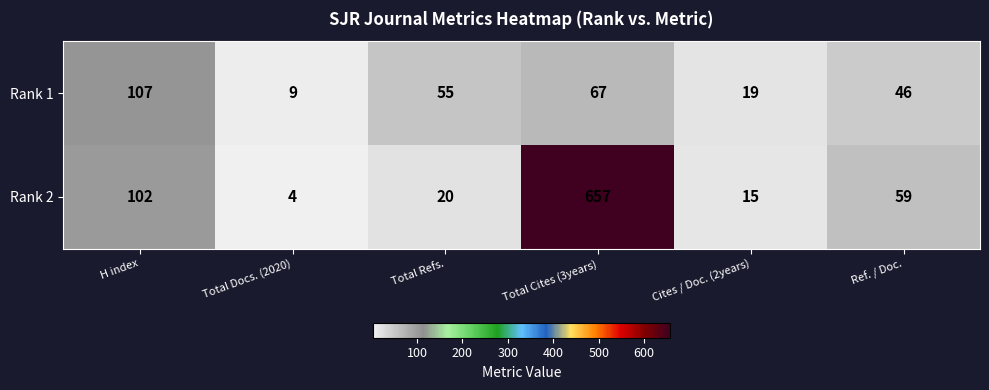

What is the spread (max minus min) of values at Total Refs.?

35